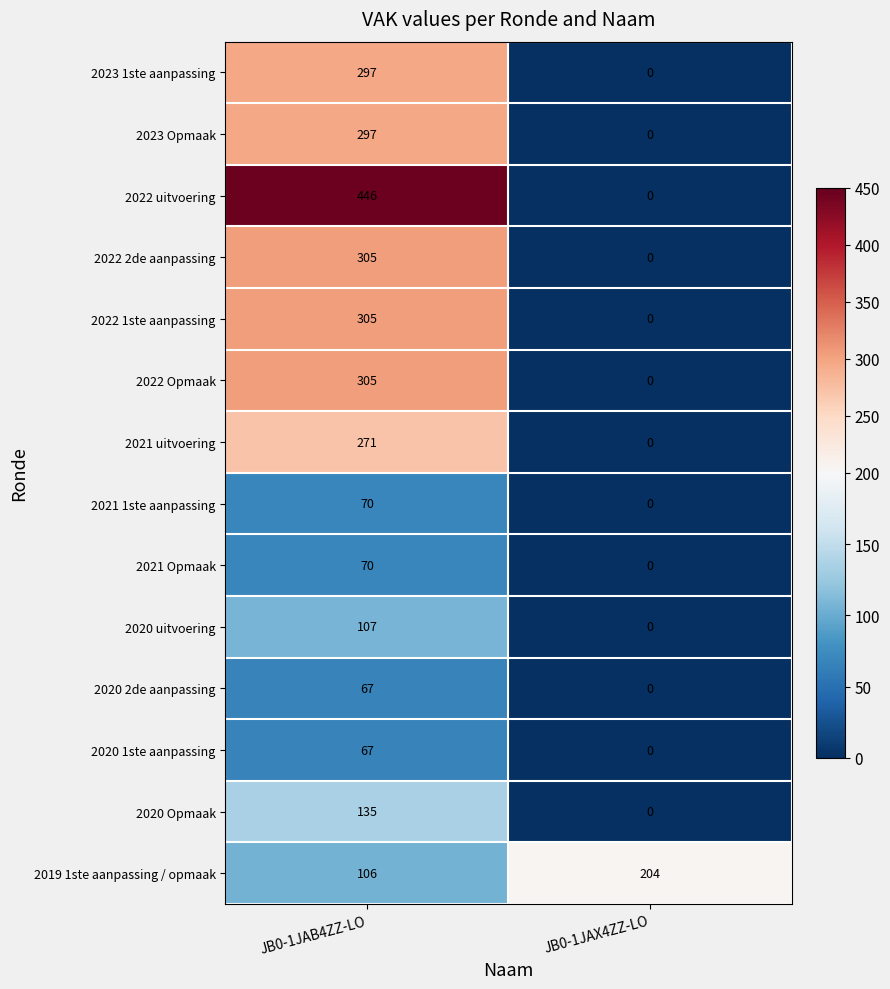

What is the sum of all 2022 uitvoering values?

446